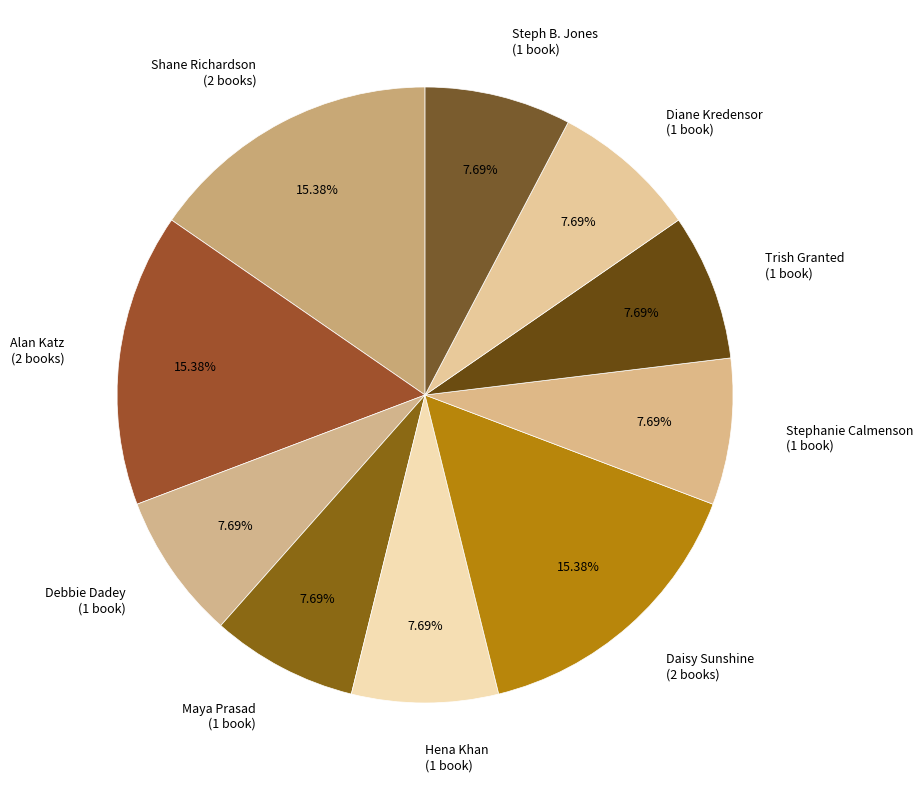

Combined, do Shane Richardson (2 books) and Hena Khan (1 book) account for over 50%?

No